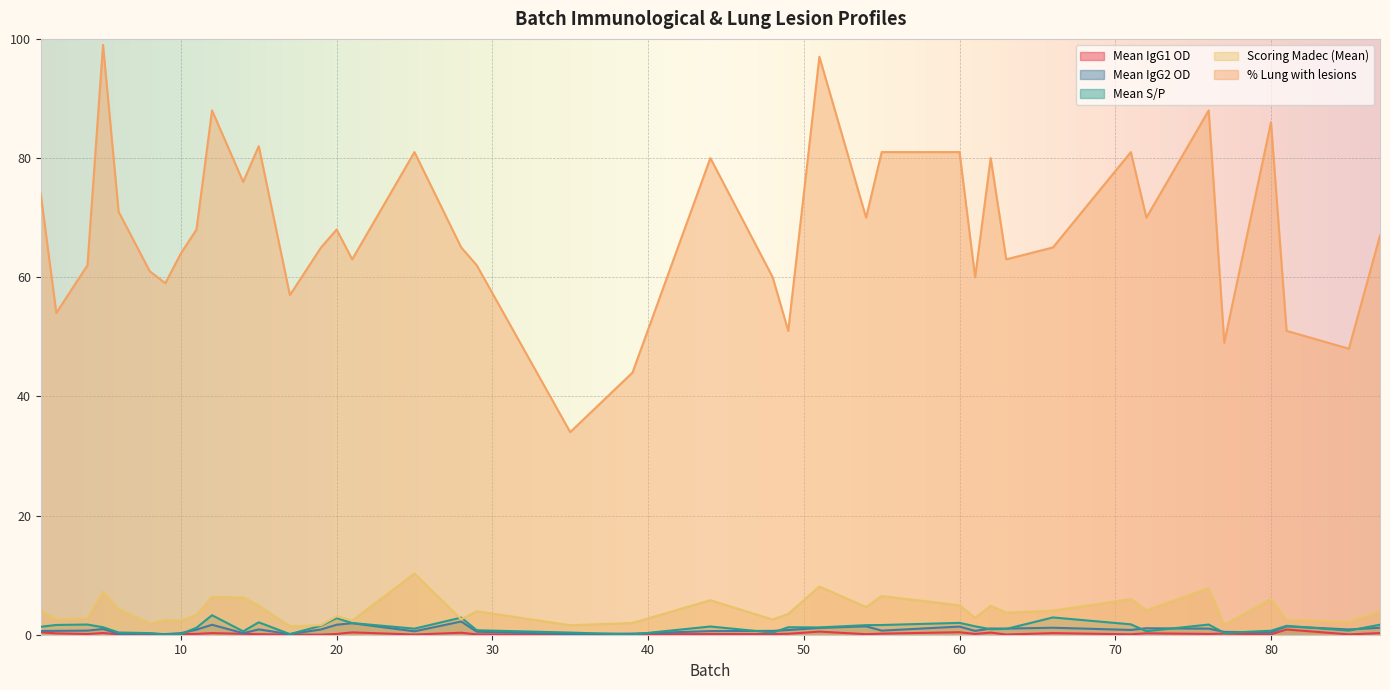

Where is the first local minimum for Mean IgG1 OD?

4